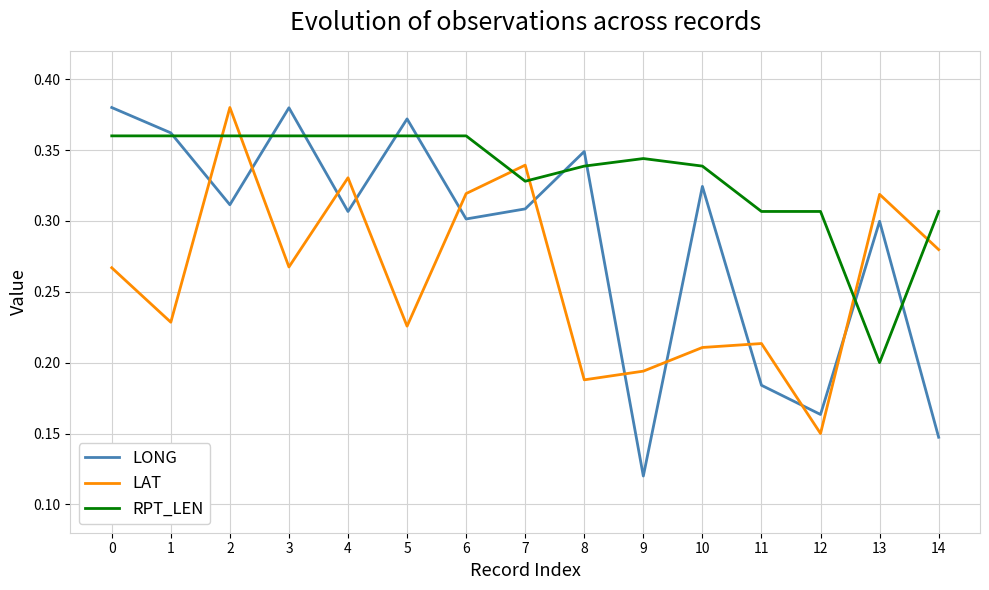

How many lines are shown in the chart?

3